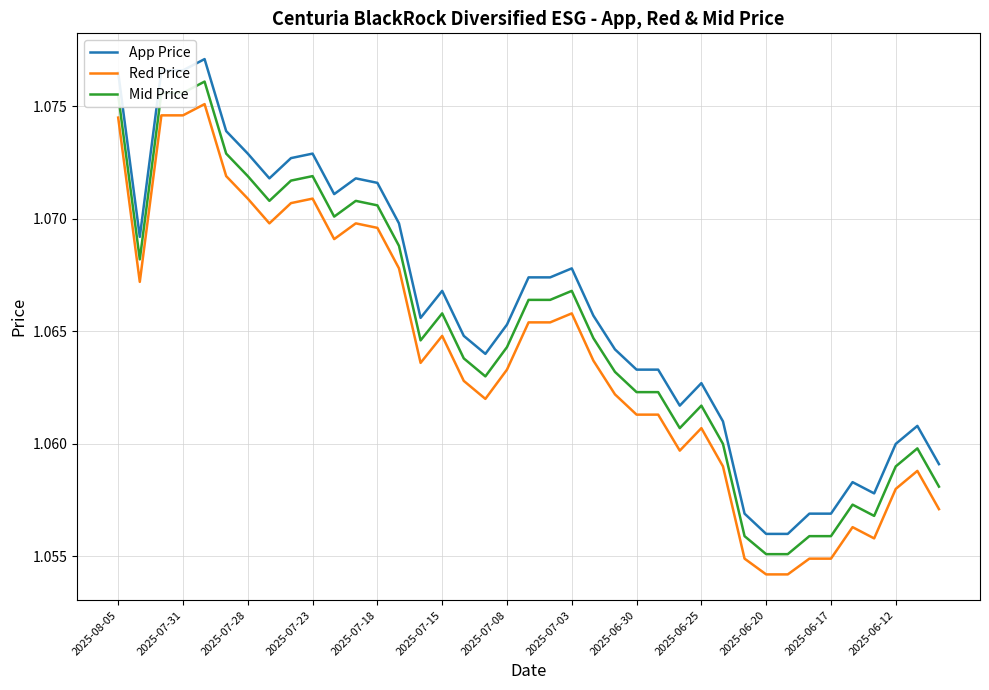

Which series has the largest range (max minus min)?

App Price